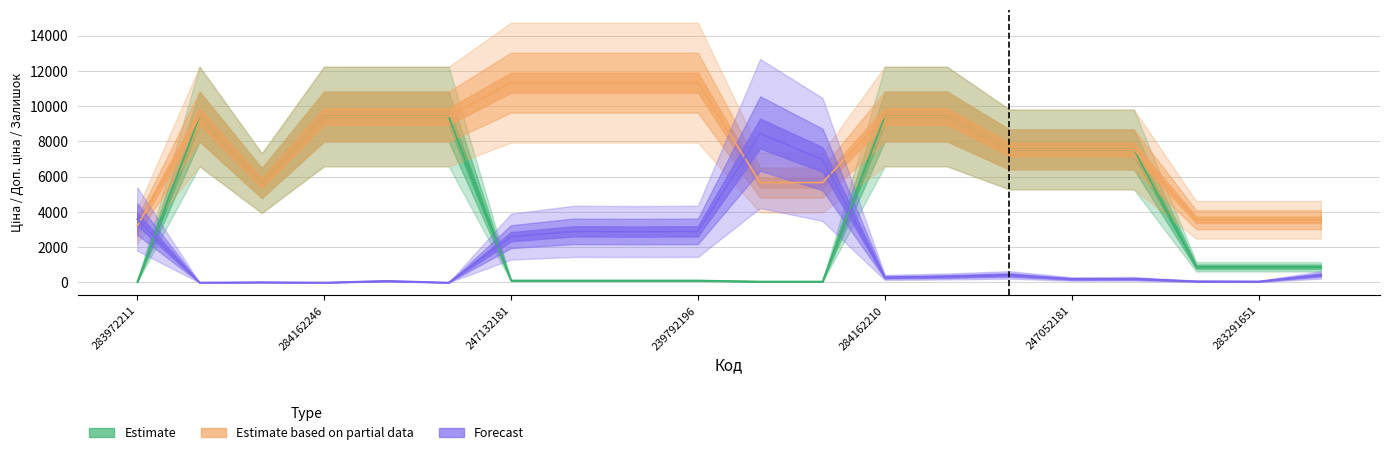

Reading right to left, transcribe all the data shown in this chart.

Estimate: 889.9	889.9	889.9	7545.9	7545.9	7545.9	9416.9	9416.9	56.7	56.7	113.3	113.3	113.3	113.3	9416.9	9416.9	9416.9	5636.0	9416.9	32.0
Estimate based on partial data: 3559.7	3559.7	3559.7	7545.9	7545.9	7545.9	9416.9	9416.9	5667.0	5667.0	11334.0	11334.0	11334.0	11334.0	9416.9	9416.9	9416.9	5636.0	9416.9	3205.0
Forecast: 430.0	60.0	70.0	210.0	200.0	430.0	340.0	290.0	6980.0	8450.0	2900.0	2890.0	2900.0	2600.0	0.0	90.0	0.0	20.0	0.0	3600.0